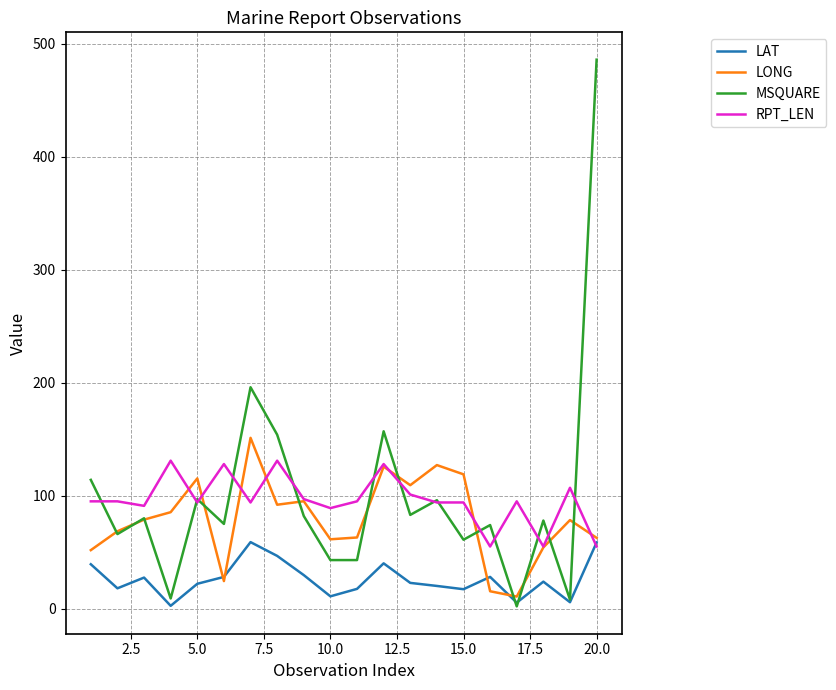

What is the maximum value for LONG?

151.2